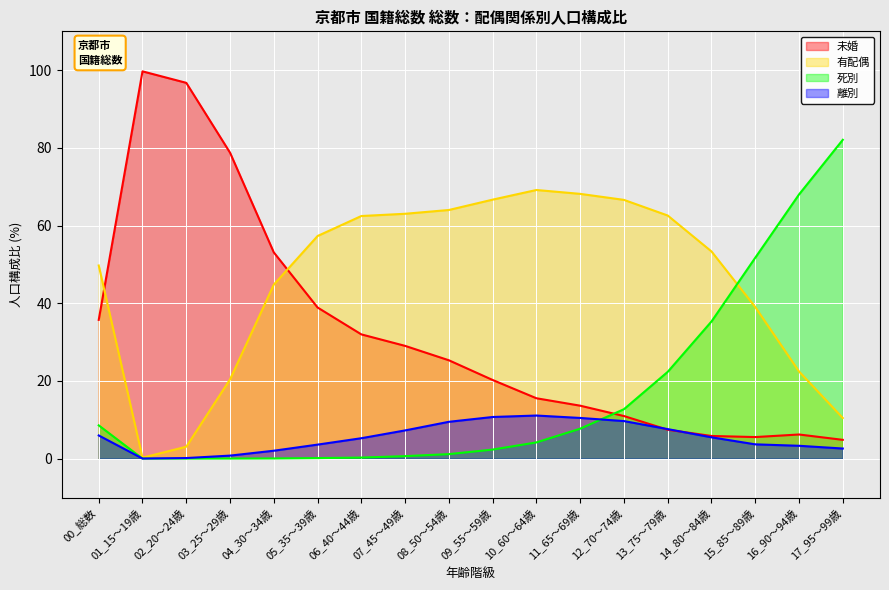

What is the difference between the maximum and minimum values in the 未婚 series?

94.9